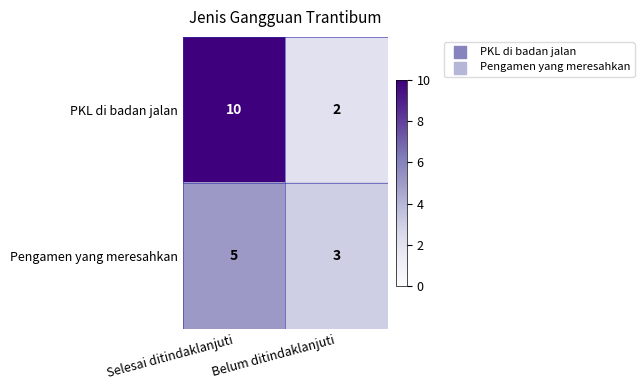

Is it true that Pengamen yang meresahkan equals 3 at Belum ditindaklanjuti?

True